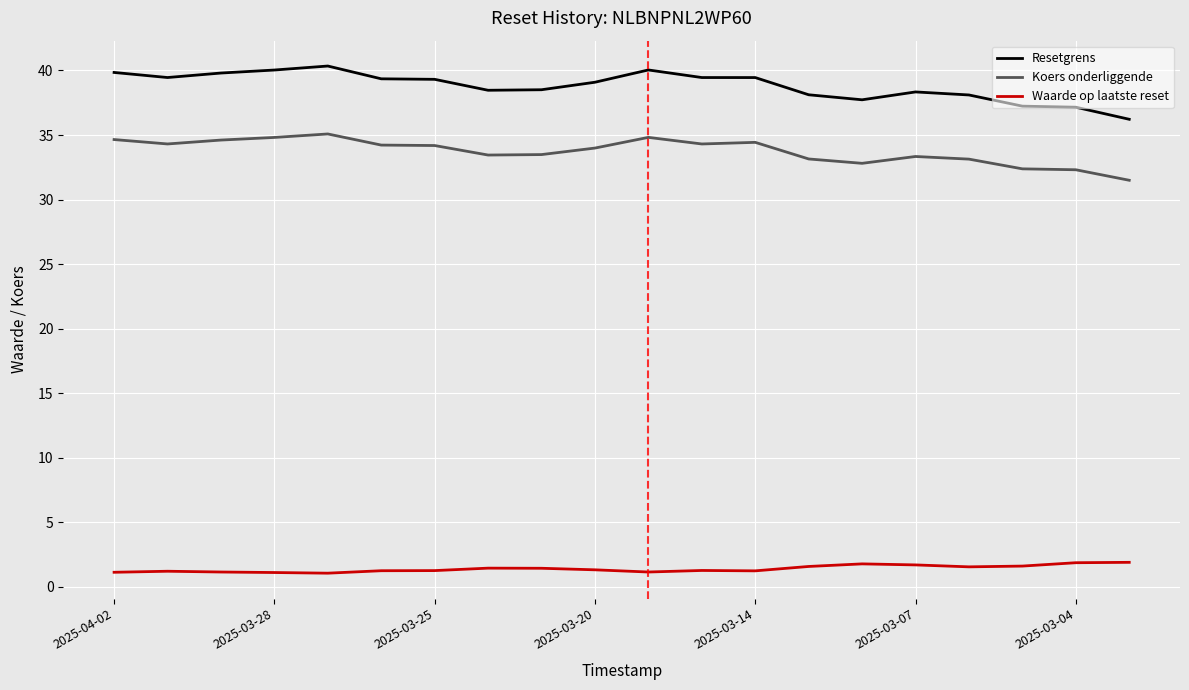

Which series has the largest total across all categories?

Resetgrens